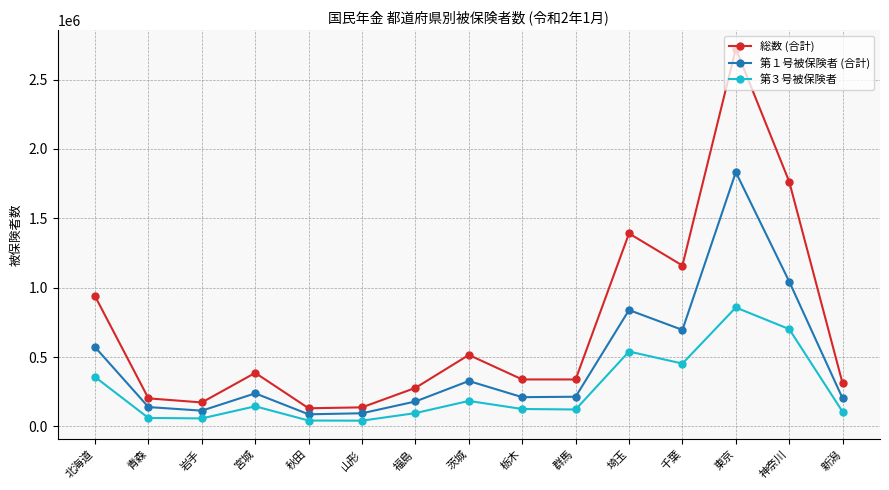

At which label is 第１号被保険者 (合計) closest to 960183?

神奈川